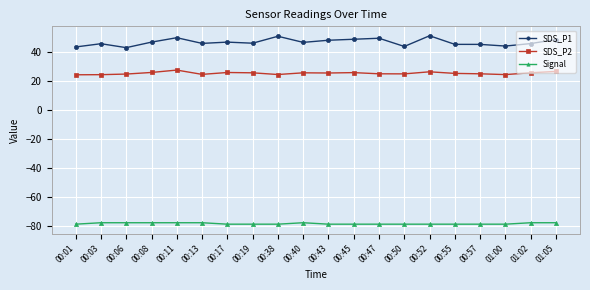

At 00:50, list the series in order from largest to smallest.

SDS_P1, SDS_P2, Signal